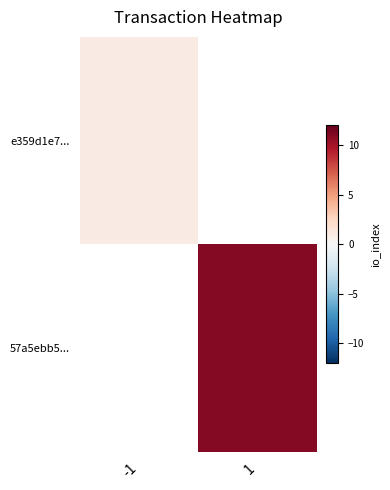

What is the smallest value displayed?

1.0